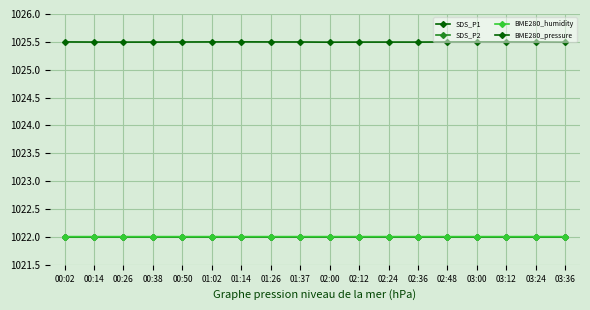

The value of SDS_P1 at 01:37 is 343.2. True or false?

False